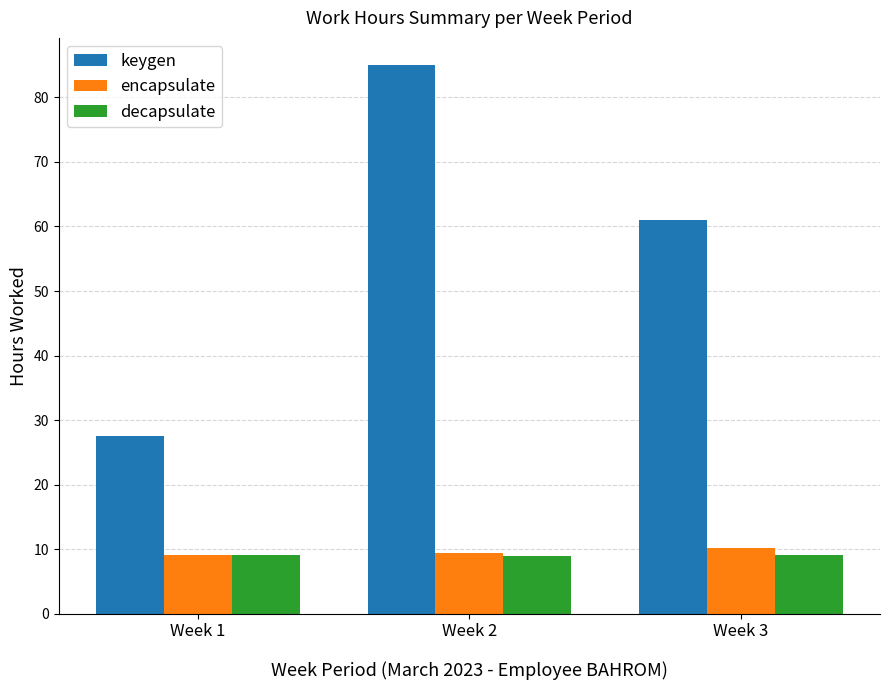

What is the total value across all series at Week 3?

80.3